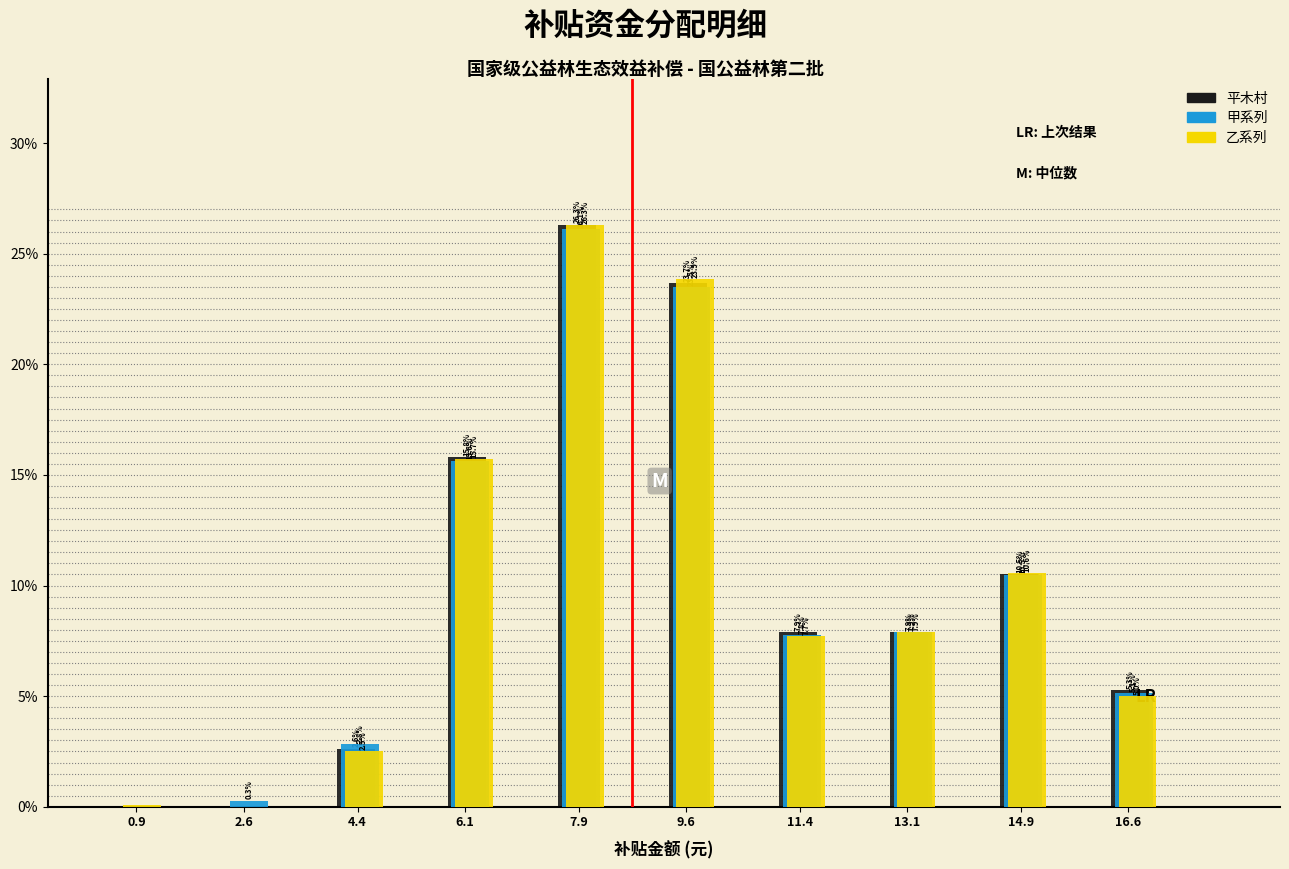

Is the value of 乙系列 at 6.1 greater than the value of 平木村 at 2.6?

Yes